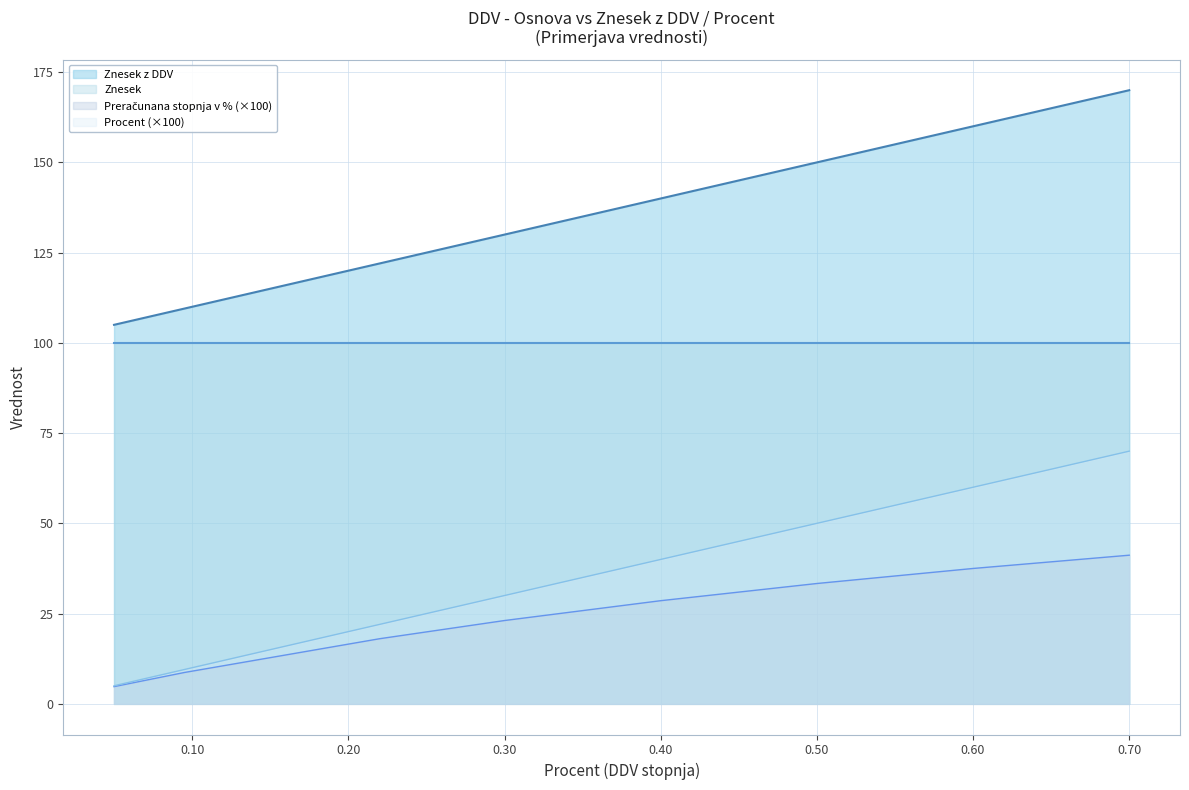

Which series has the largest range (max minus min)?

Znesek z DDV